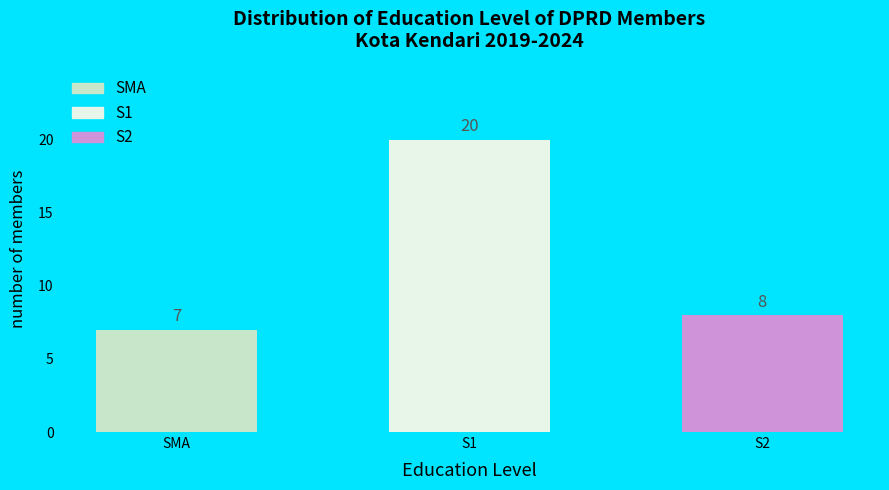

Reading left to right, list all the values displayed in this chart.

SMA=7	S1=20	S2=8